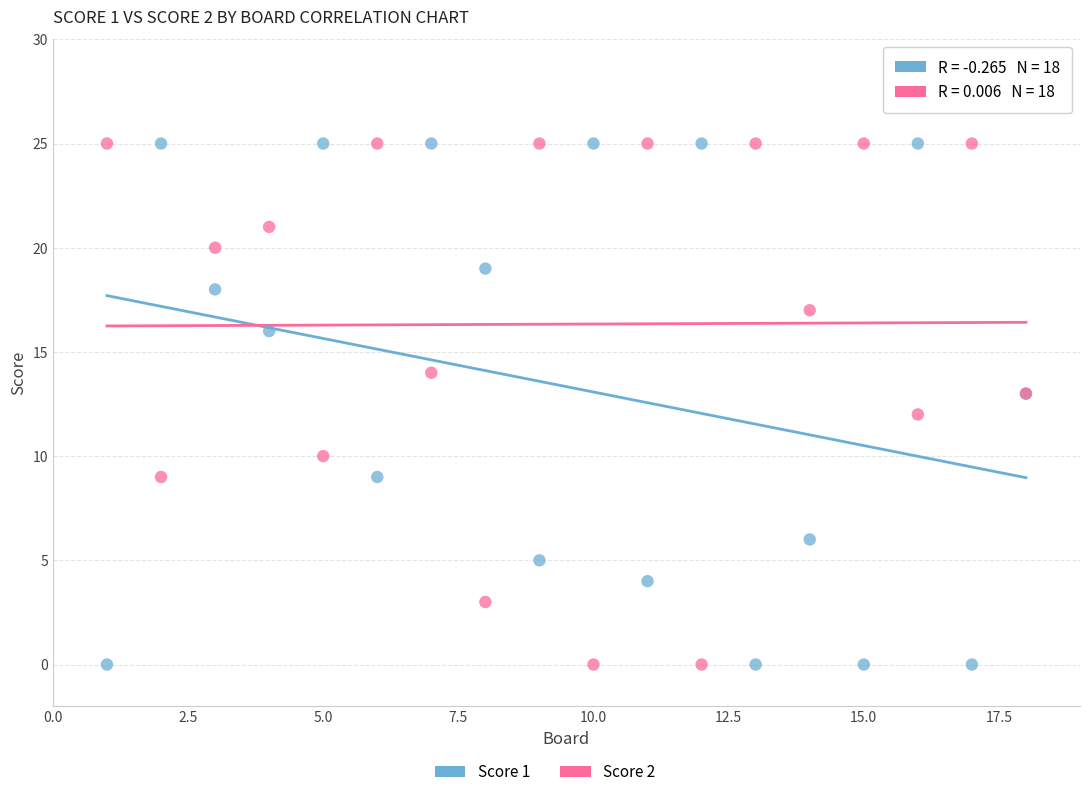

What is the X range (max minus min) for the scatter plot?

17